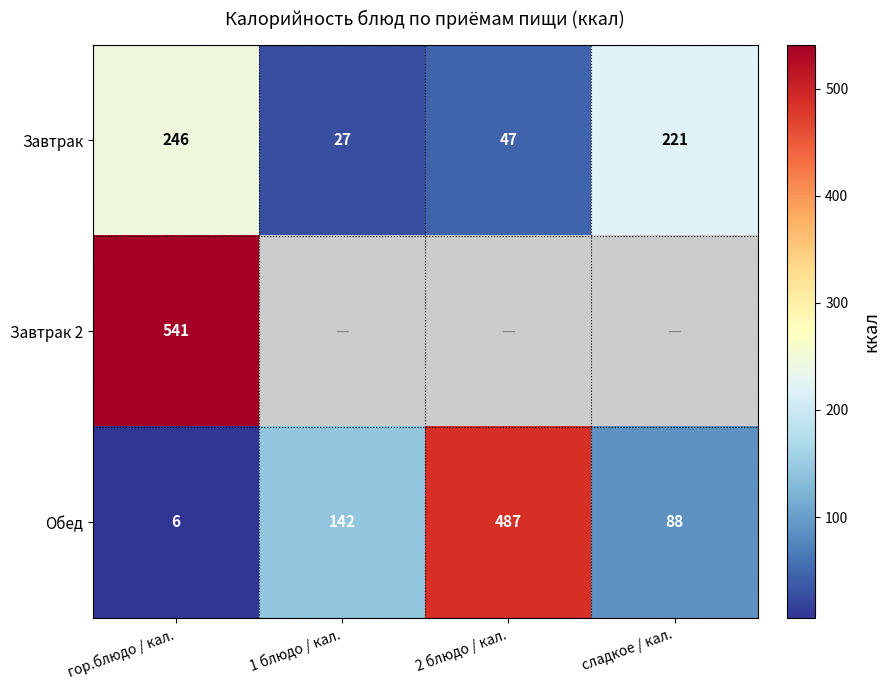

At how many categories does at least one series exceed 249?

2